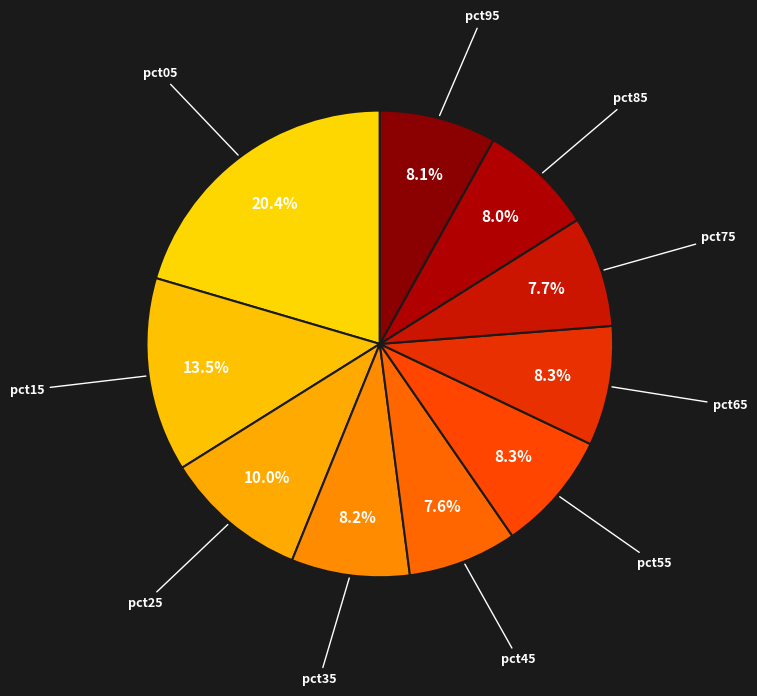

To the nearest percent, what is the difference between the largest and smallest slice percentages?

13%